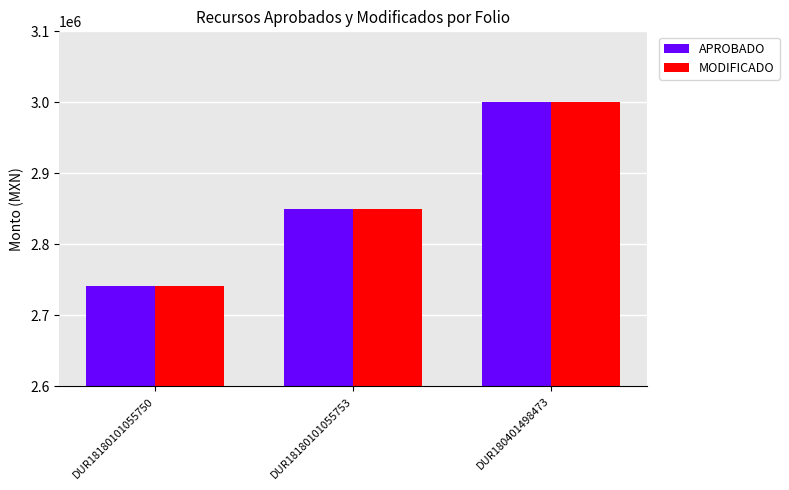

At how many categories does at least one series exceed 2884066?

1